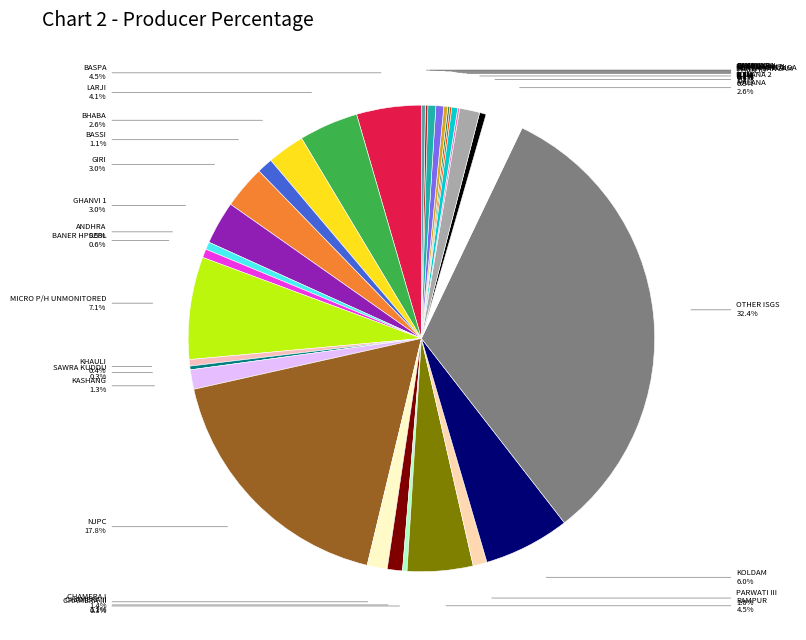

What is the largest slice in the pie chart?

OTHER ISGS